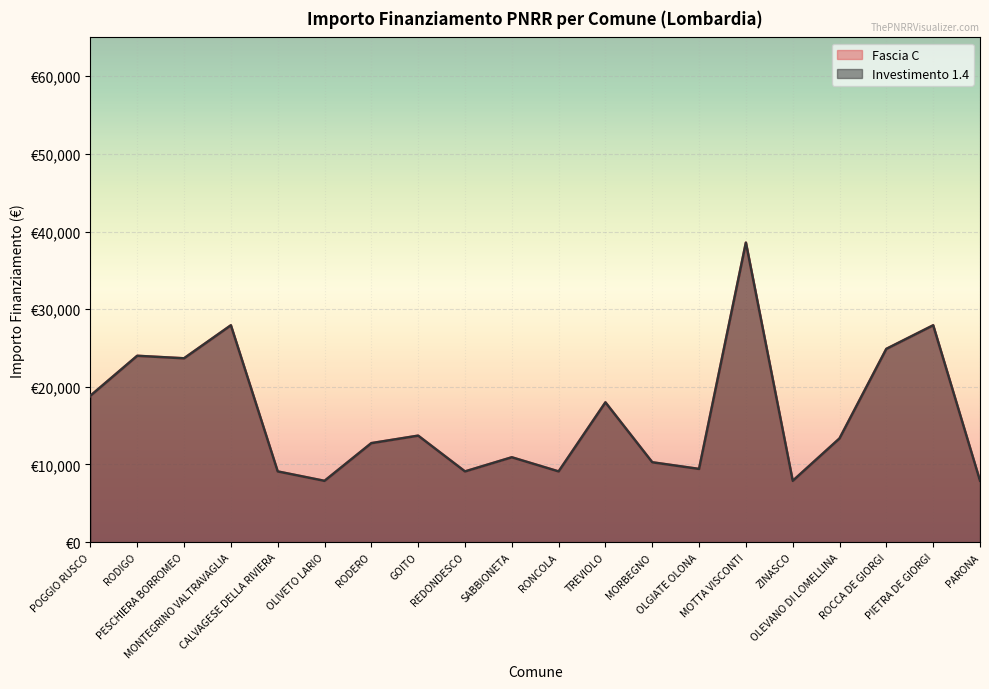

At which category does Investimento 1.4 reach its first local peak?

RODIGO